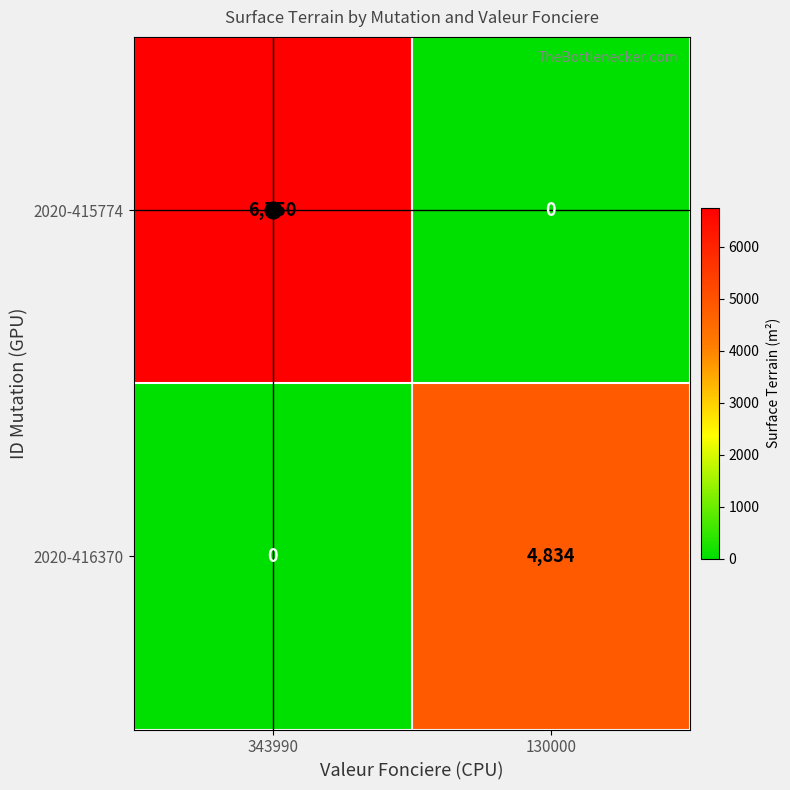

Rank the series by their maximum value, from lowest to highest.

2020-416370, 2020-415774